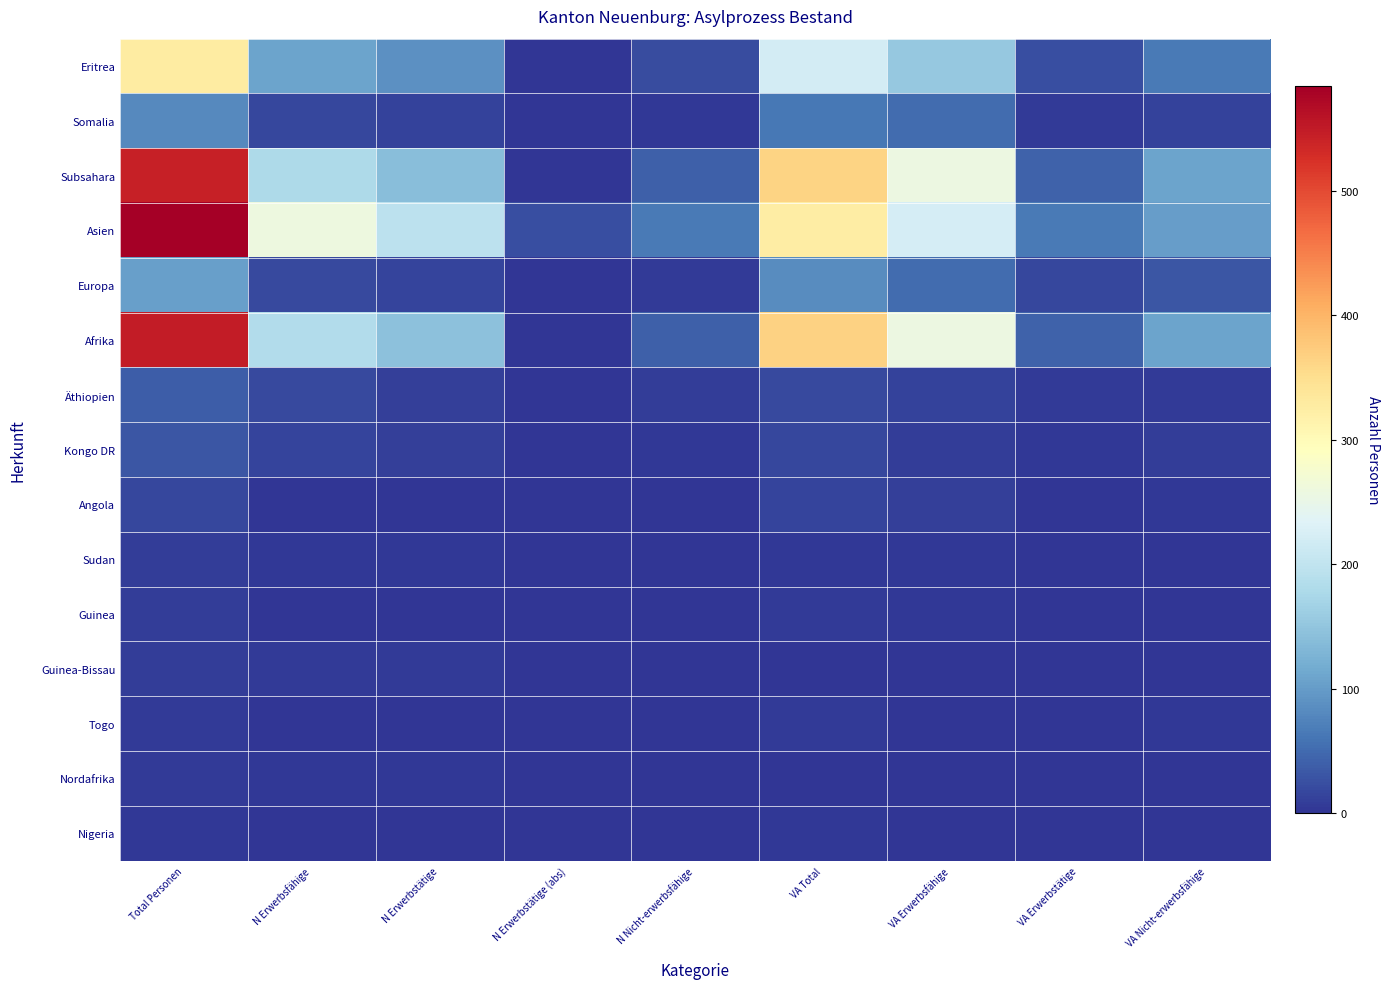

At which category is the sum across all series the highest?

Total Personen